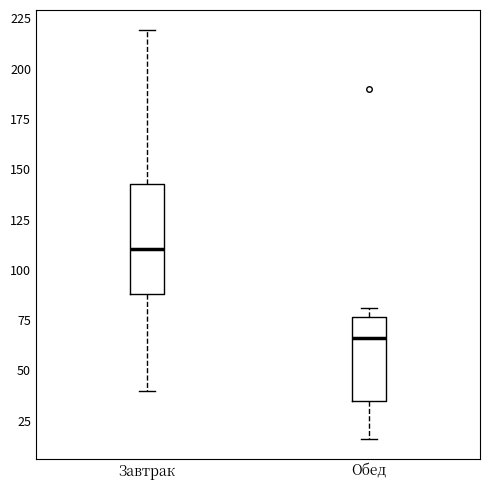

Reading left to right, transcribe this box plot: for each box, give where its median line is, the range the box spans, and where its two whiskers end, as read against the y-axis. The values are not printed on the chart, so give them approximately, as read against the axis.

Завтрак: median 110, box 90 to 145, whiskers 40 to 220
Обед: median 65, box 35 to 75, whiskers 15 to 80